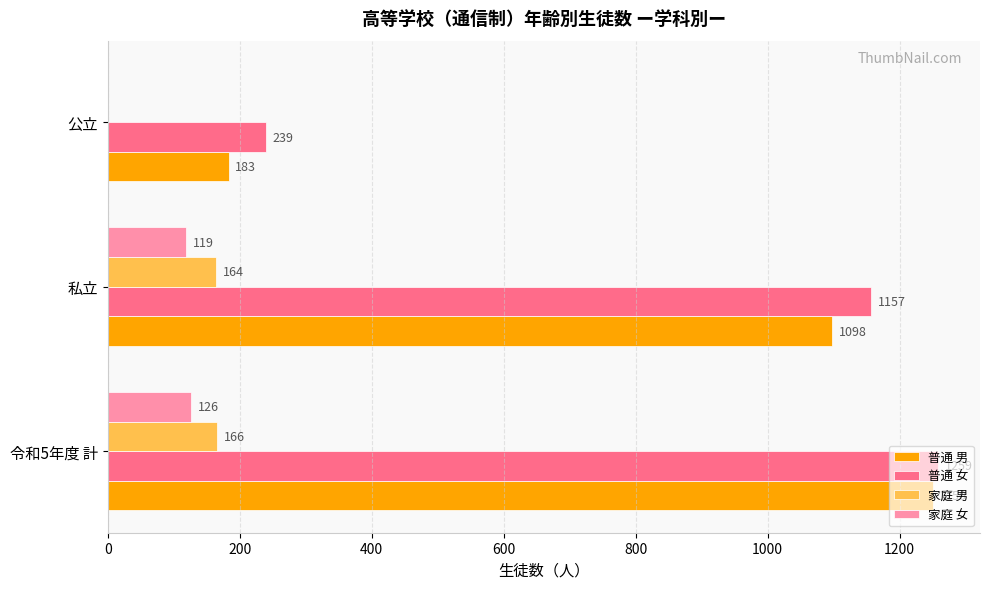

What is the greatest value displayed?

1259